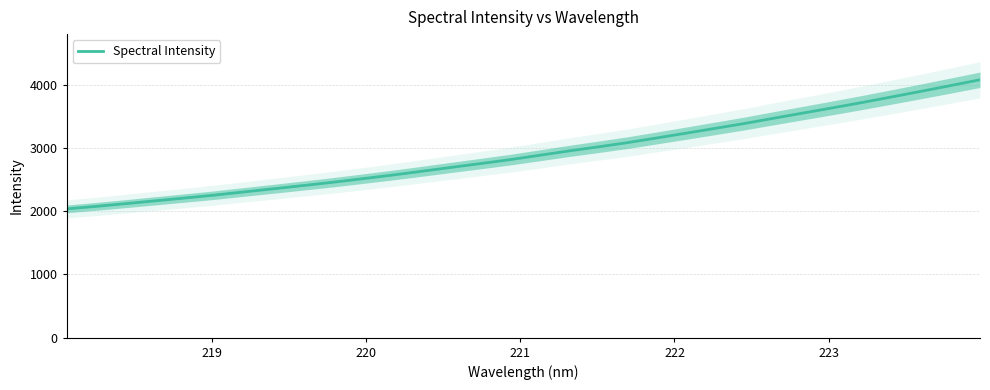

How many lines are shown in the chart?

1